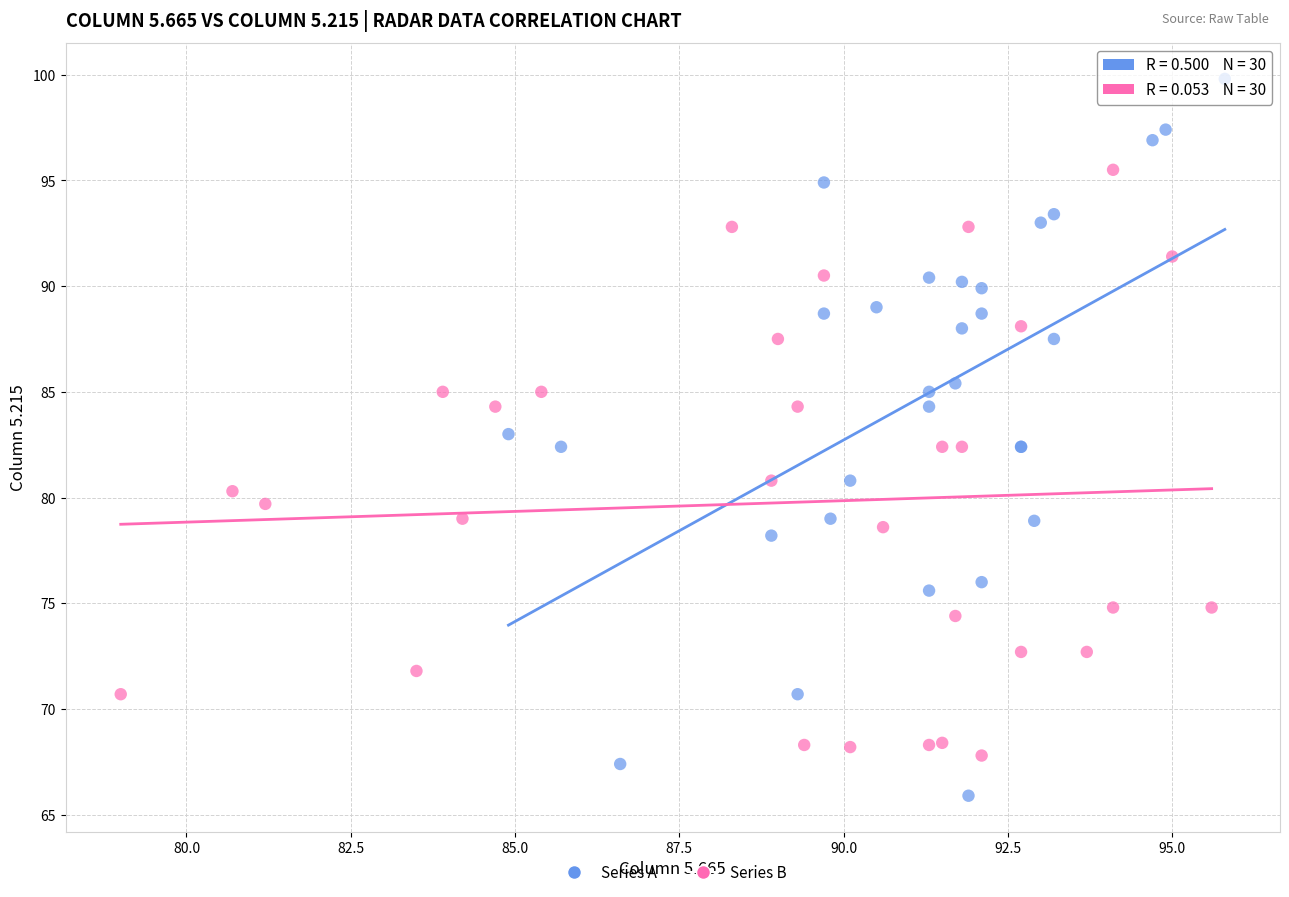

Which series has the widest spread of Y values?

Series A